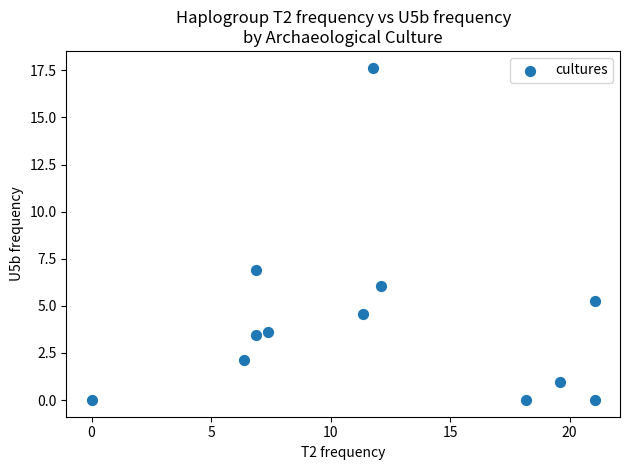

What is the average Y value?

4.2